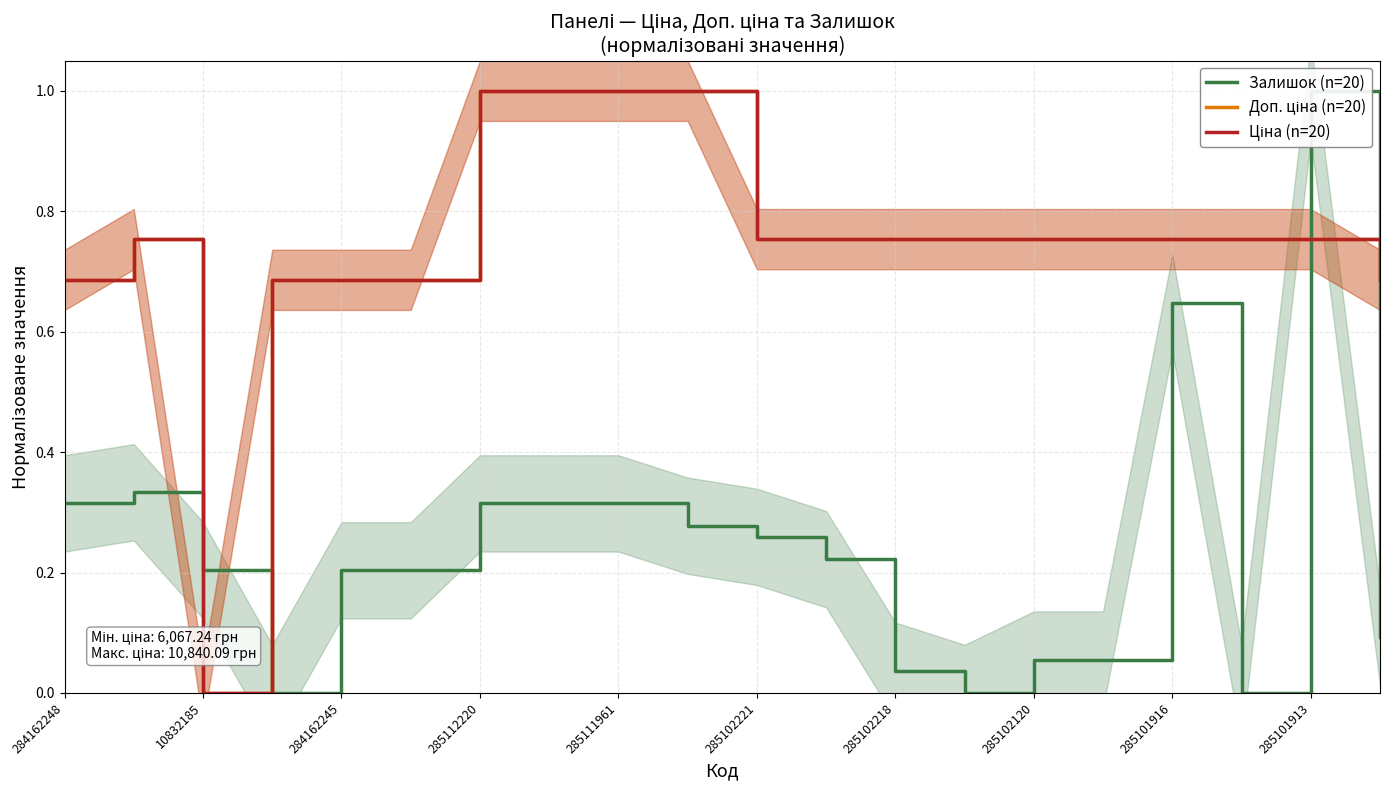

True or false: Залишок (n=20) and Ціна (n=20) cross at least once.

True